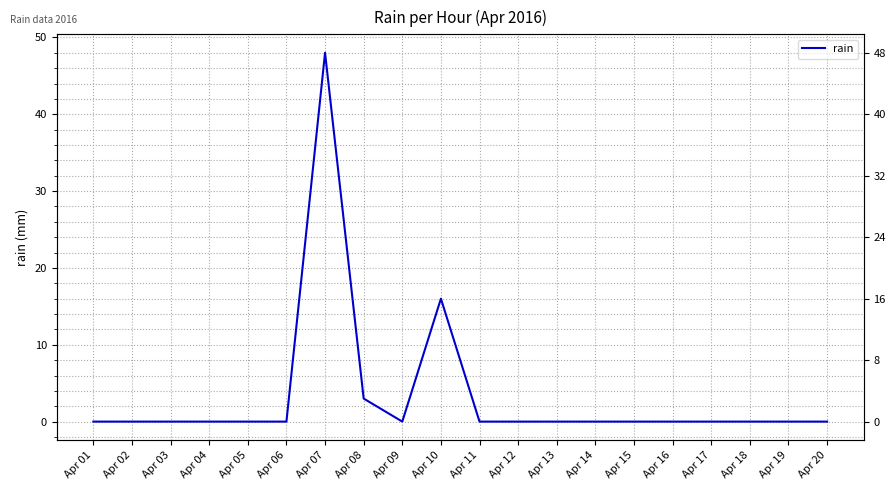

At which category does the data reach its first local valley?

Apr 09